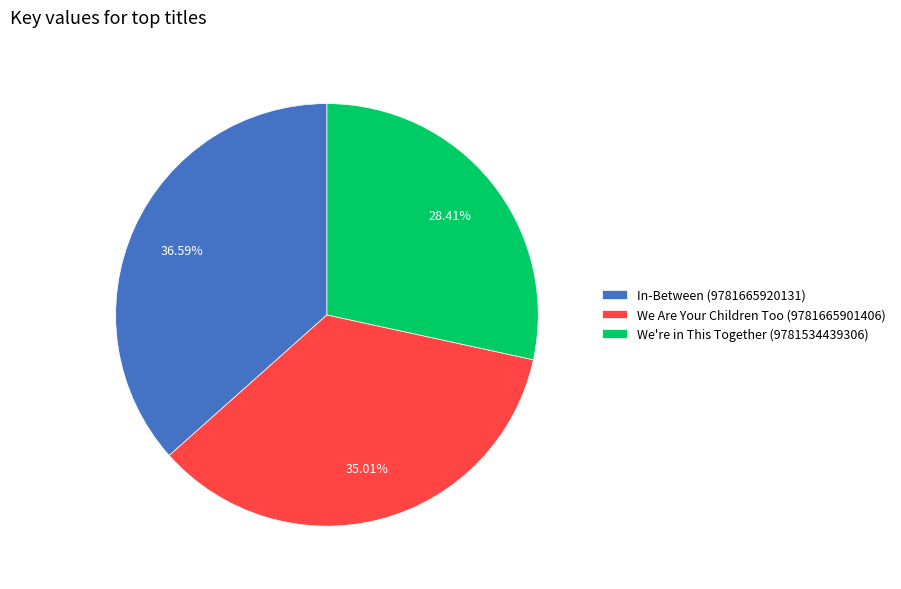

What is the smallest slice in the pie chart?

We're in This Together (9781534439306)